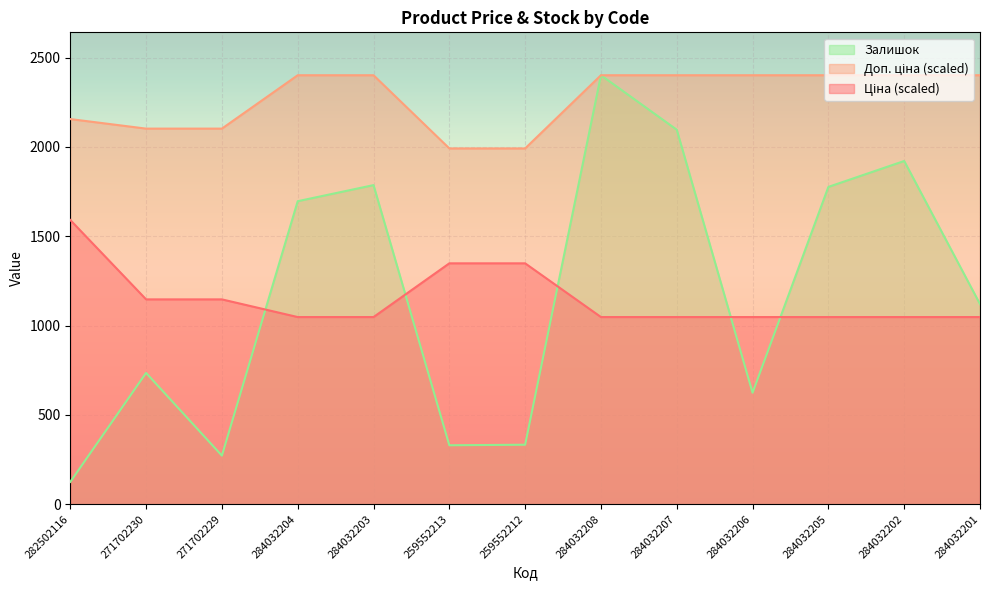

Between 284032202 and 284032201, which series saw the biggest shift?

Залишок